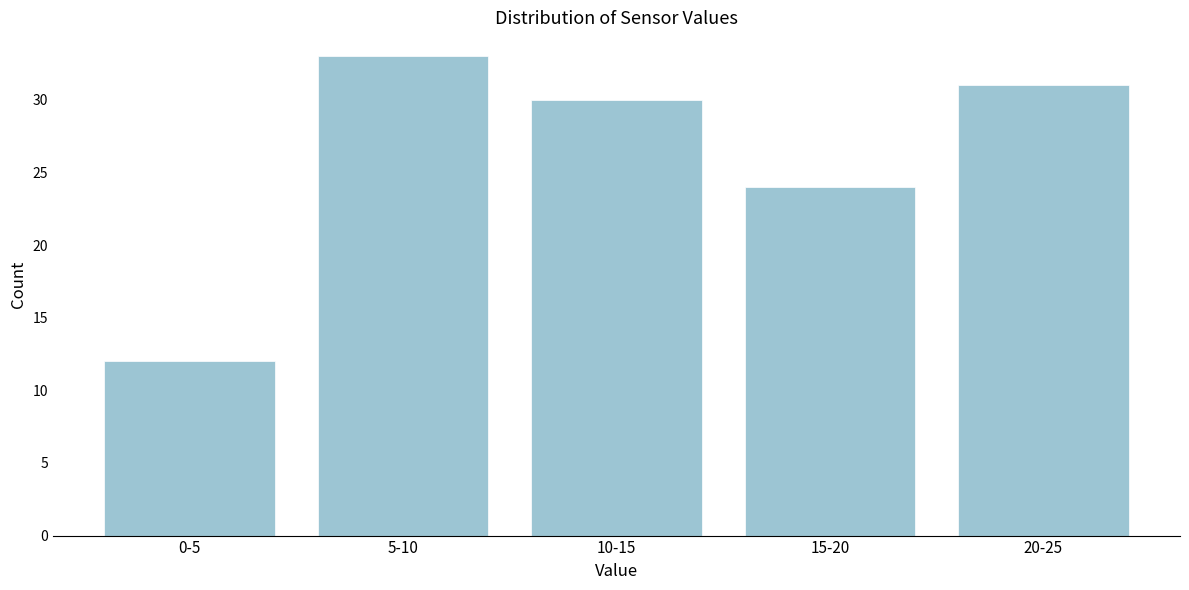

Reading right to left, extract all data points from this chart.

20-25=31	15-20=24	10-15=30	5-10=33	0-5=12